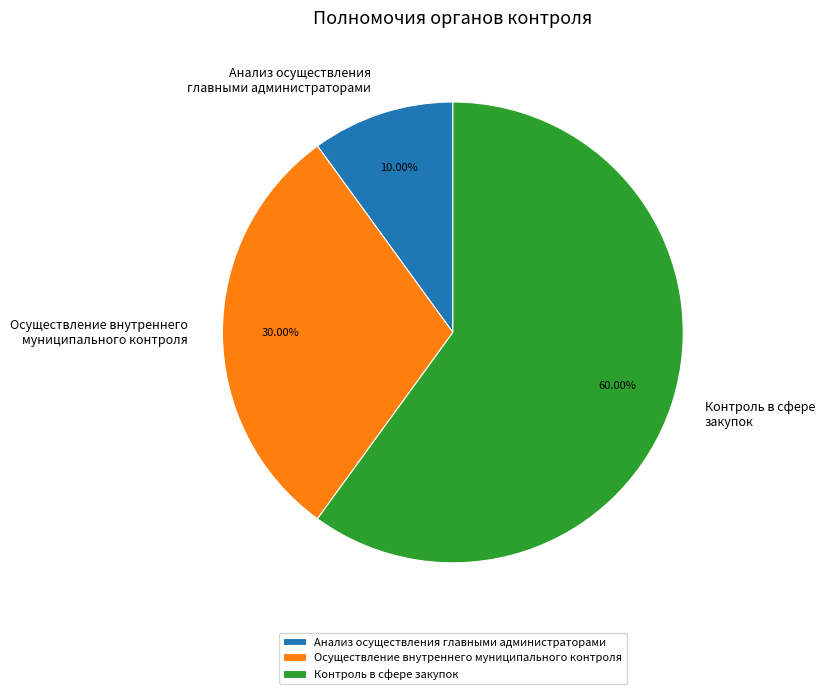

What percentage is the Контроль в сфере закупок slice, to the nearest percent?

60%